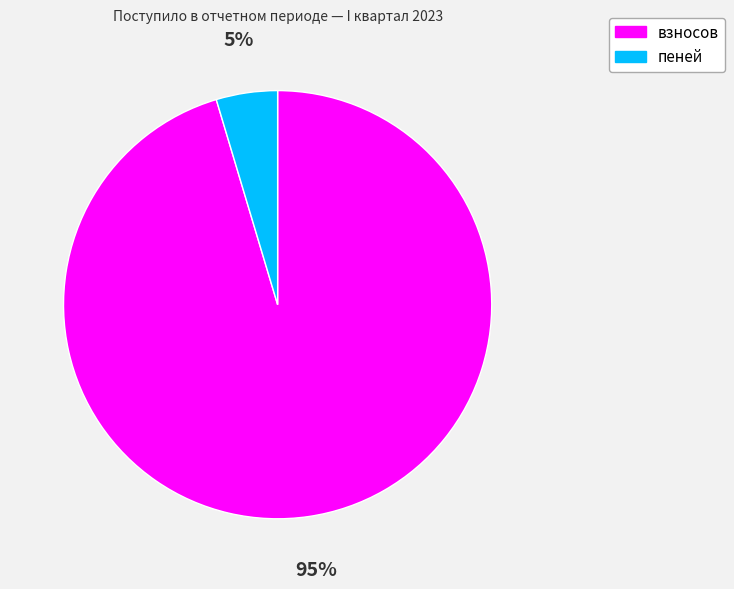

How many segments does this pie chart have?

2